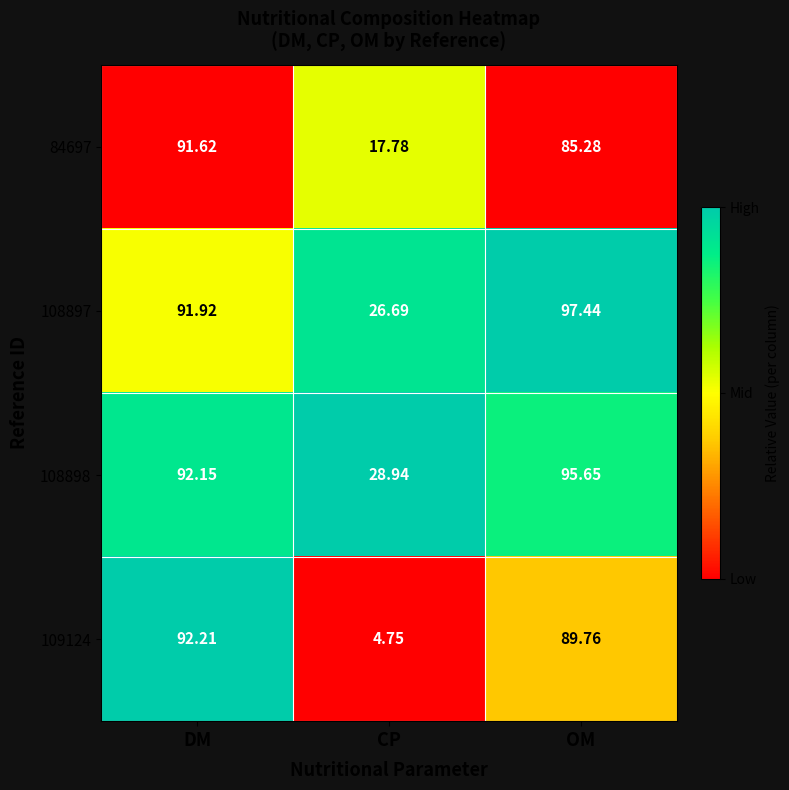

What is the maximum value shown in the chart?

97.4